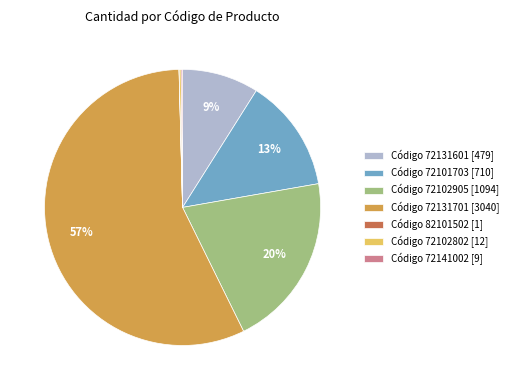

Does any single category account for the majority?

Yes